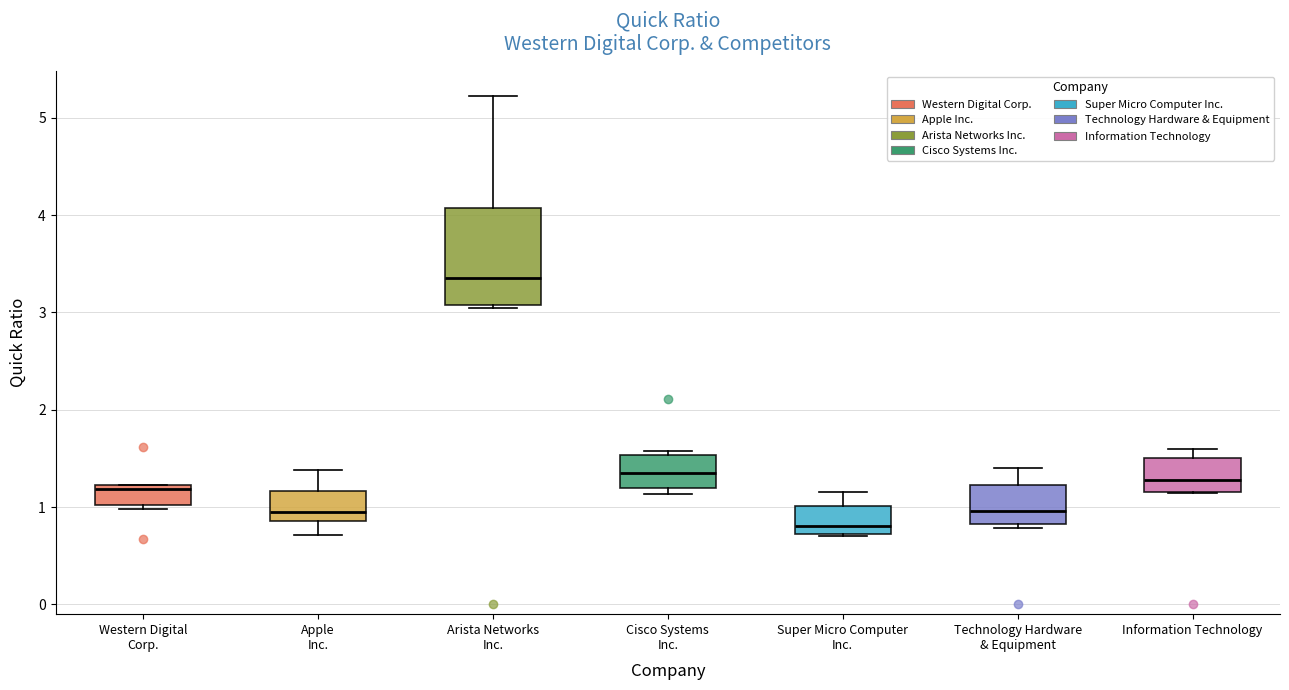

Comparing the boxes themselves (not the whiskers), which one is the tallest?

Arista Networks Inc.